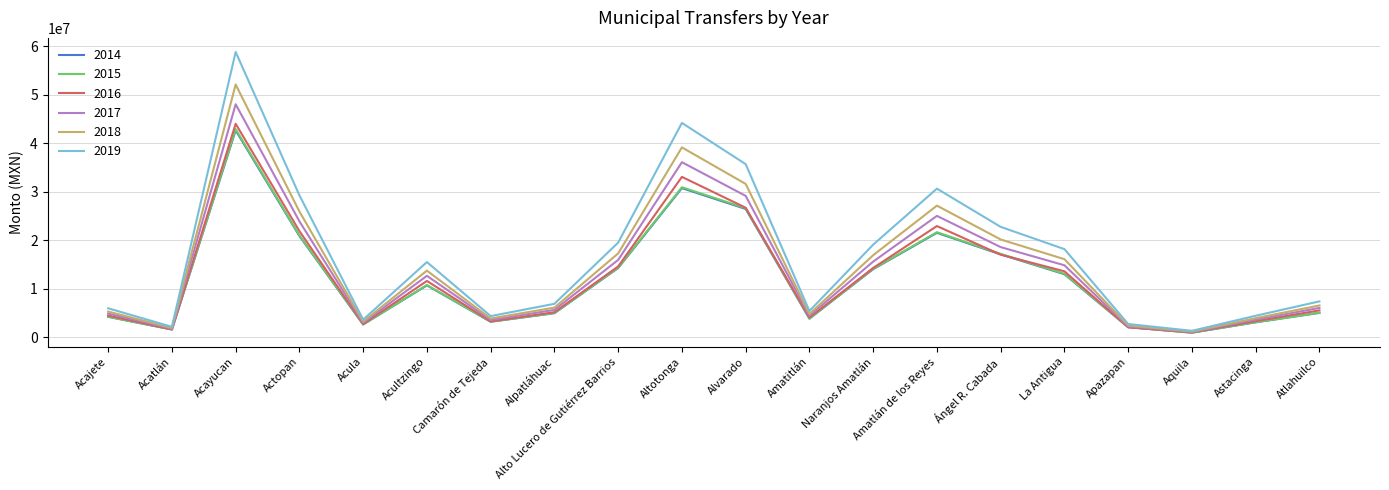

True or false: 2016 has more than 1 interior local peaks.

True